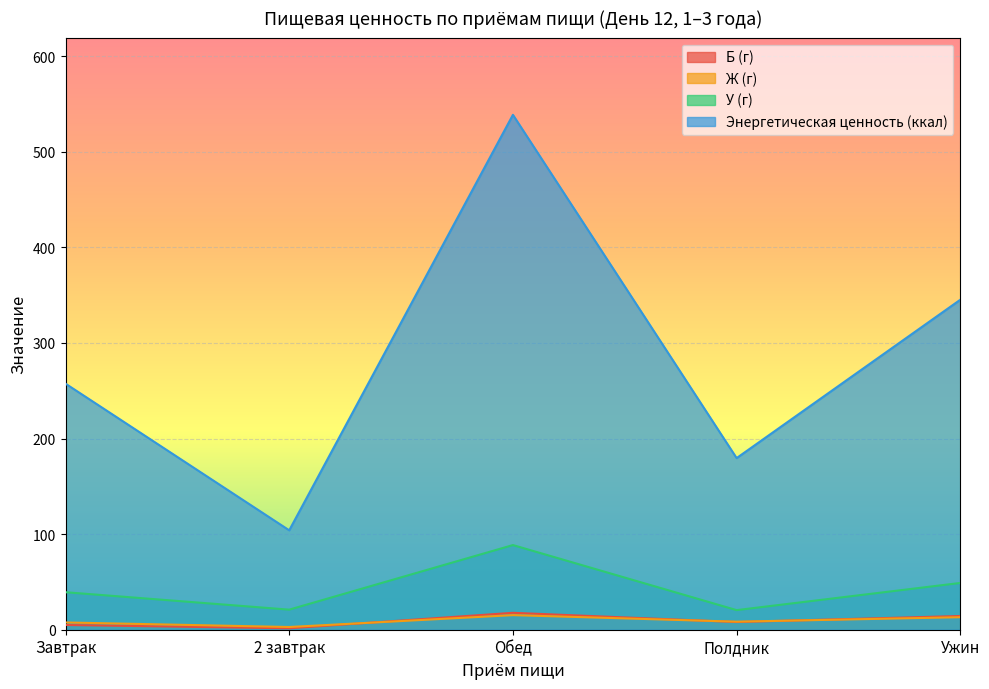

Reading right to left, extract all data points from this chart.

Б (г): Ужин=14.3	Полдник=8.0	Обед=17.7	2 завтрак=1.5	Завтрак=4.9
Ж (г): Ужин=13.1	Полдник=8.4	Обед=15.3	2 завтрак=2.9	Завтрак=7.6
У (г): Ужин=48.9	Полдник=20.5	Обед=88.6	2 завтрак=21.0	Завтрак=39.2
Энергетическая ценность (ккал): Ужин=345.2	Полдник=179.6	Обед=538.7	2 завтрак=104.0	Завтрак=257.4